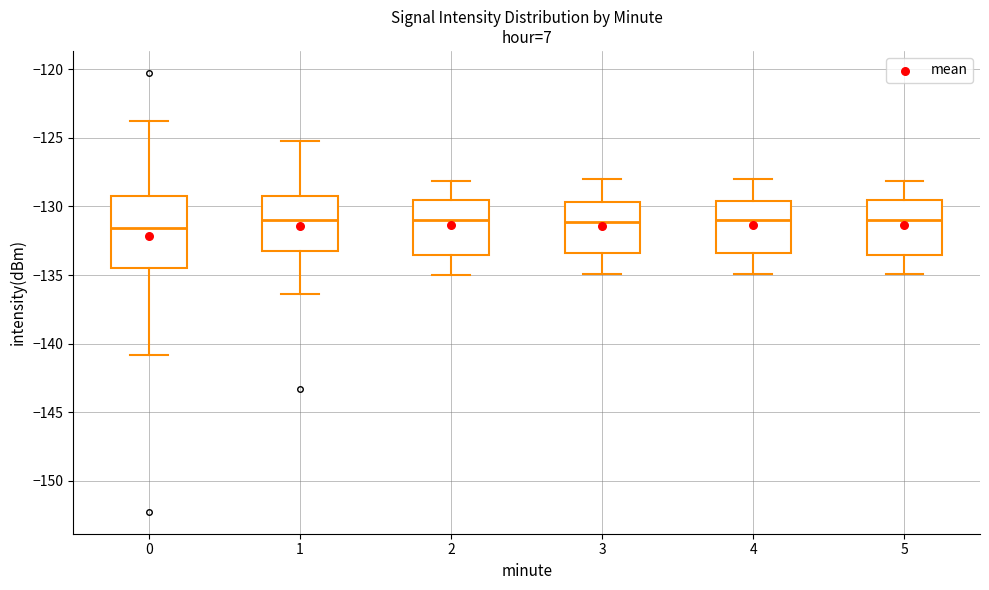

Which box is the tallest, from its lower edge to its upper edge?

0